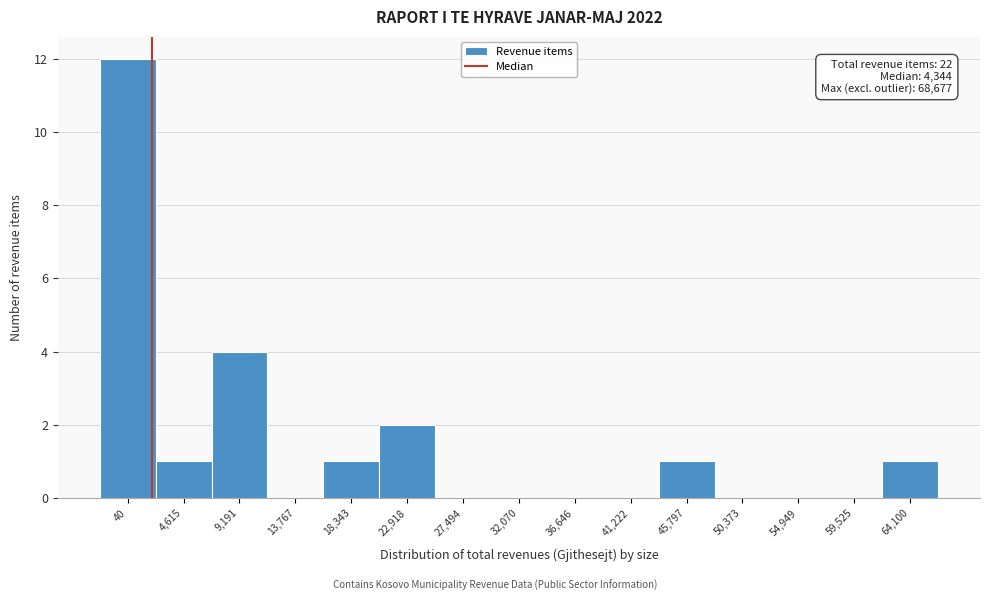

Reading left to right, what are all the values shown in this chart?

40=12	4,615=1	9,191=4	13,767=0	18,343=1	22,918=2	27,494=0	32,070=0	36,646=0	41,222=0	45,797=1	50,373=0	54,949=0	59,525=0	64,100=1